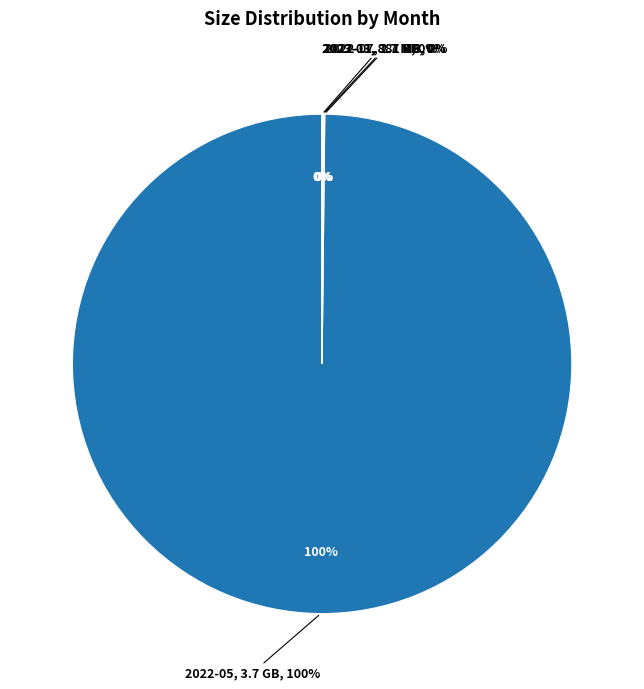

What is the largest slice in the pie chart?

2022-05